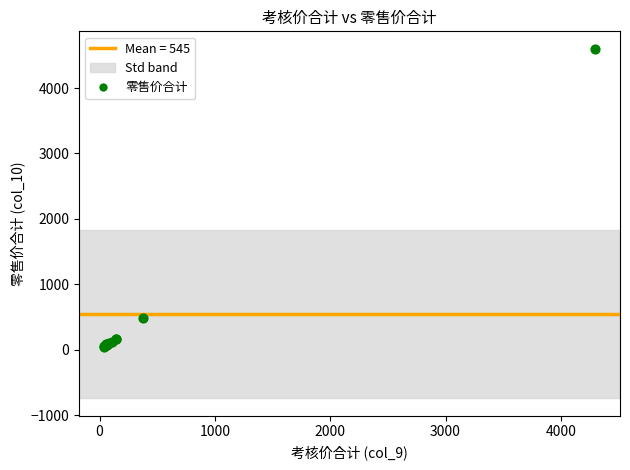

What Y value in the scatter plot is closest to 2321?

492.0